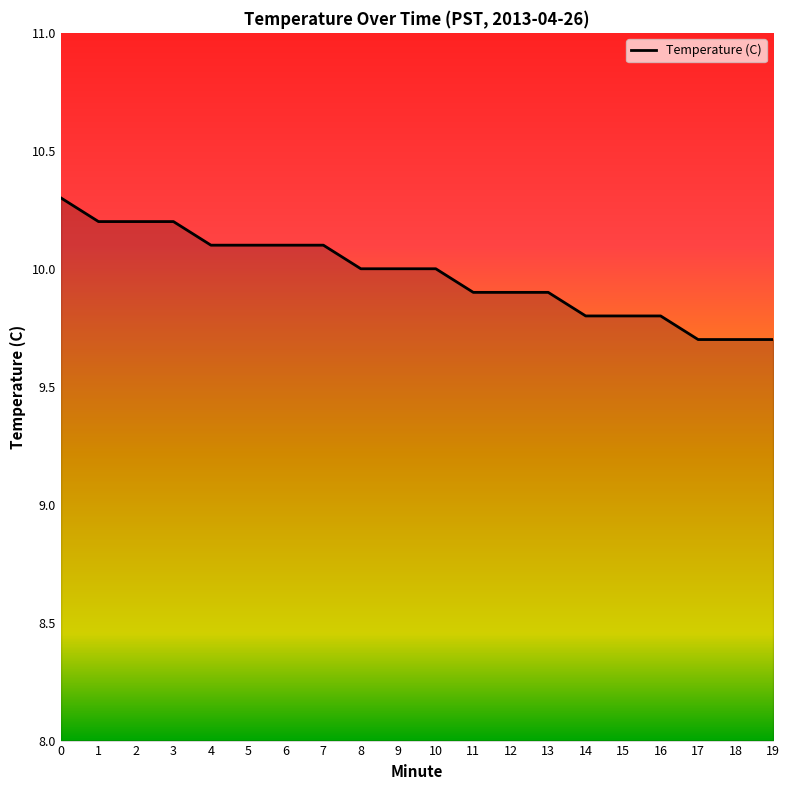

What is the difference between the maximum and minimum values?

0.6